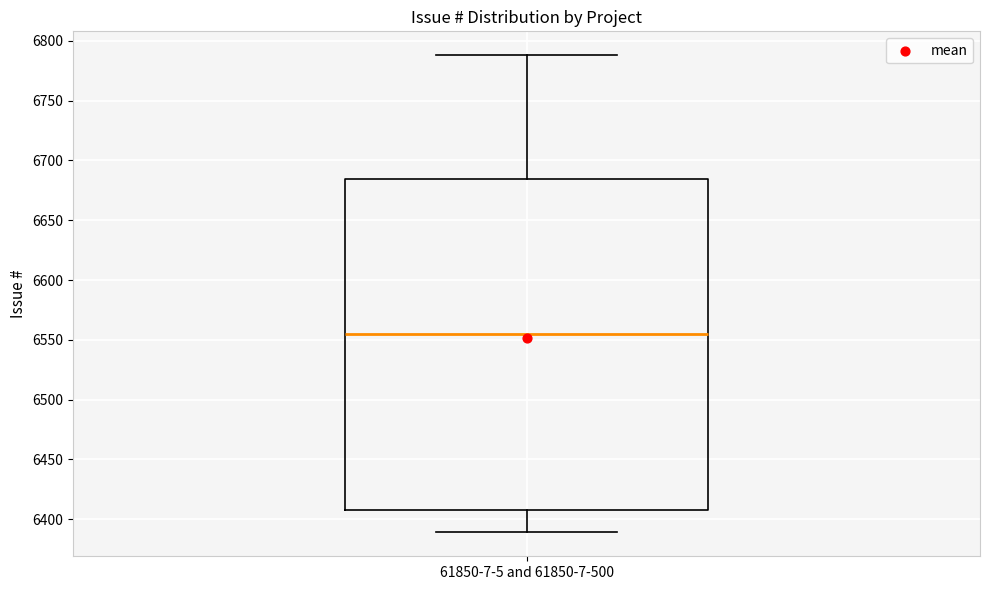

Where is the lower edge of the box for 61850-7-5 and 61850-7-500 on the y-axis? The values are not printed on the chart, so give them approximately, as read against the axis.

6410